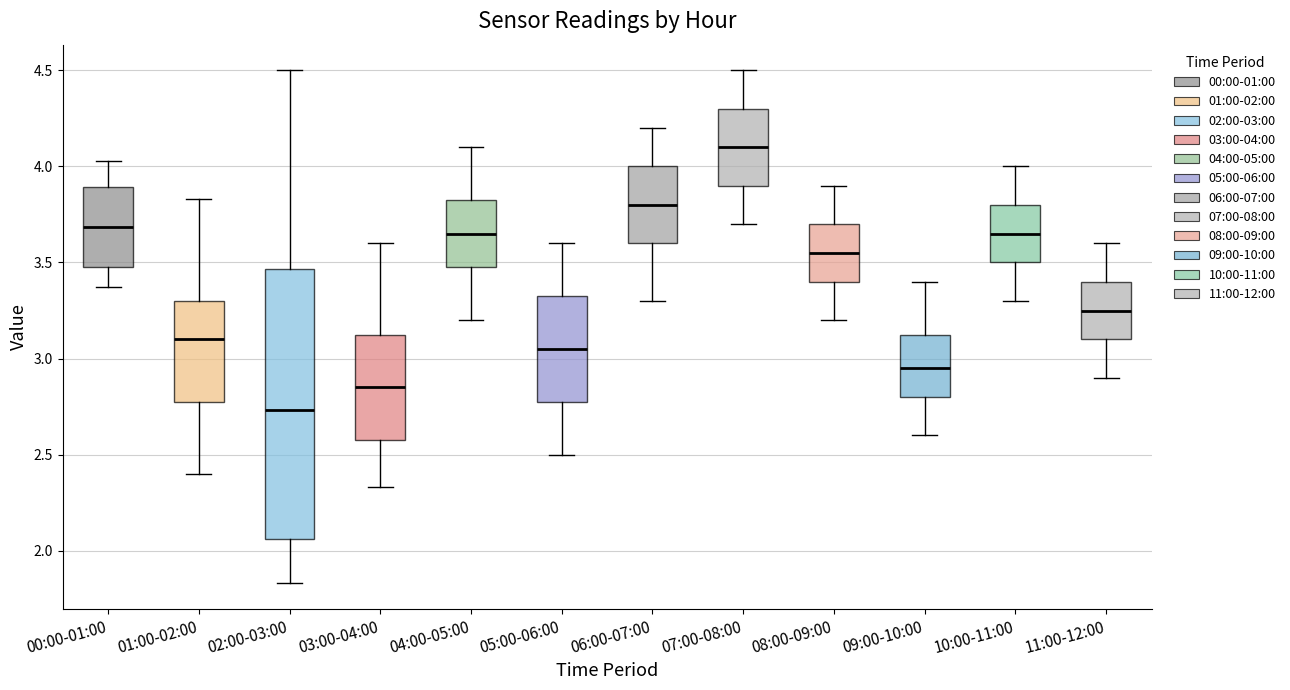

Where does the upper whisker of the box for 11:00-12:00 end on the y-axis? The values are not printed on the chart, so give them approximately, as read against the axis.

3.60